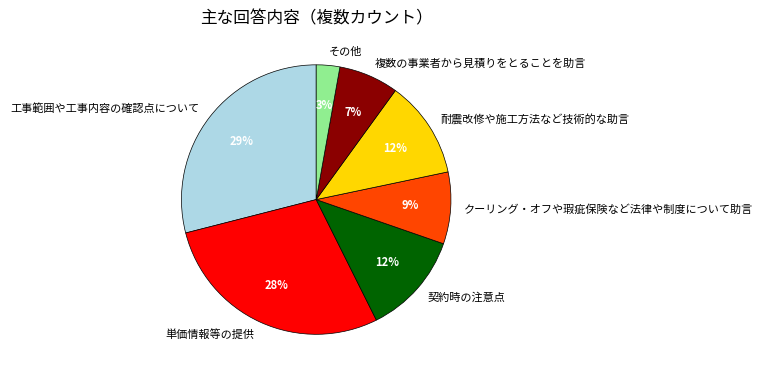

Does any single category account for the majority?

No